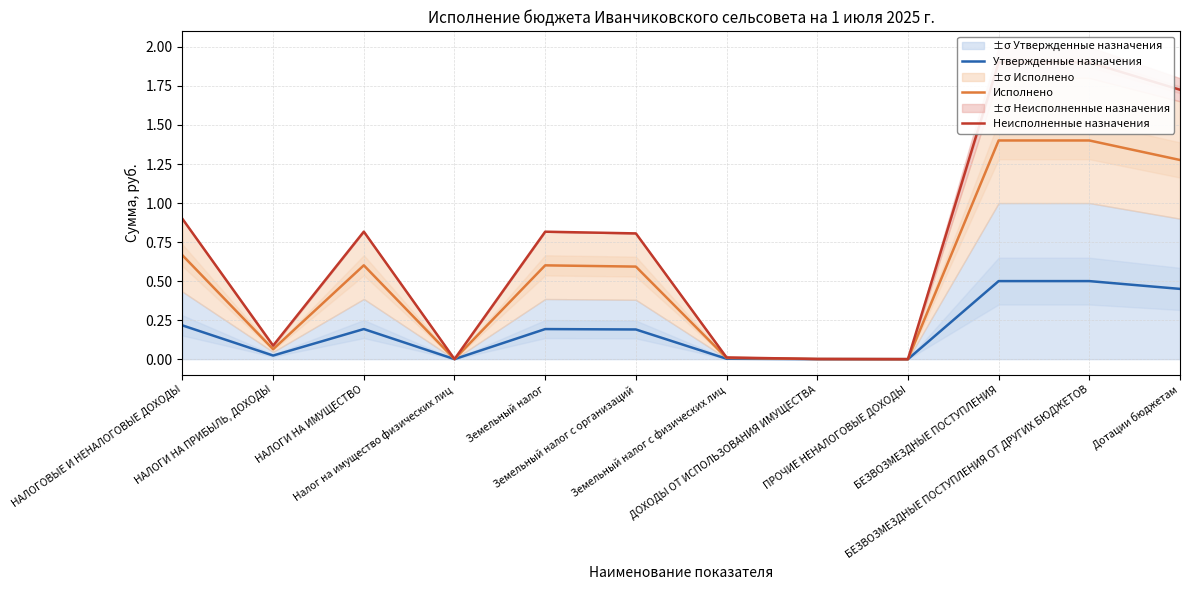

How many lines are shown in the chart?

3